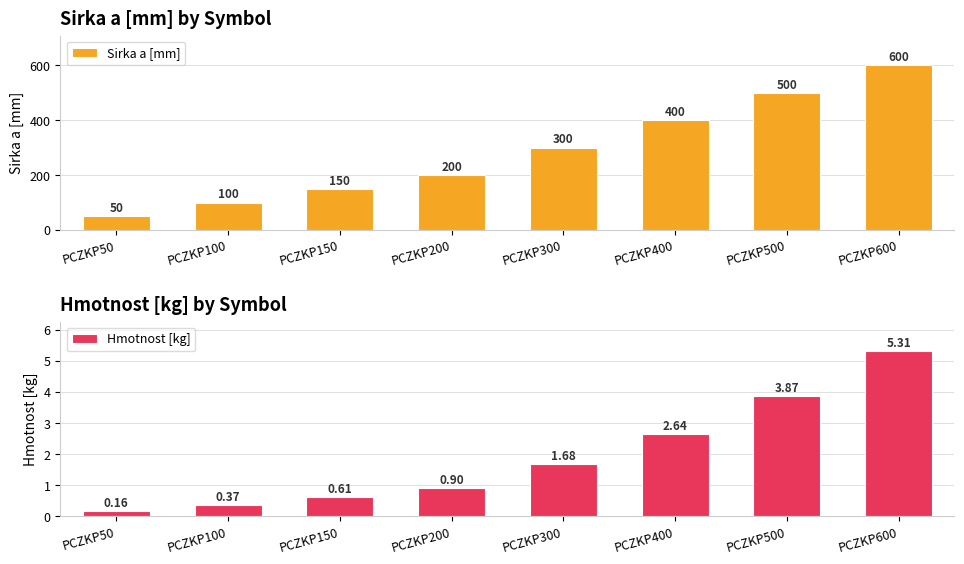

What are all the series names shown in the legend?

Sirka a [mm], Hmotnost [kg]